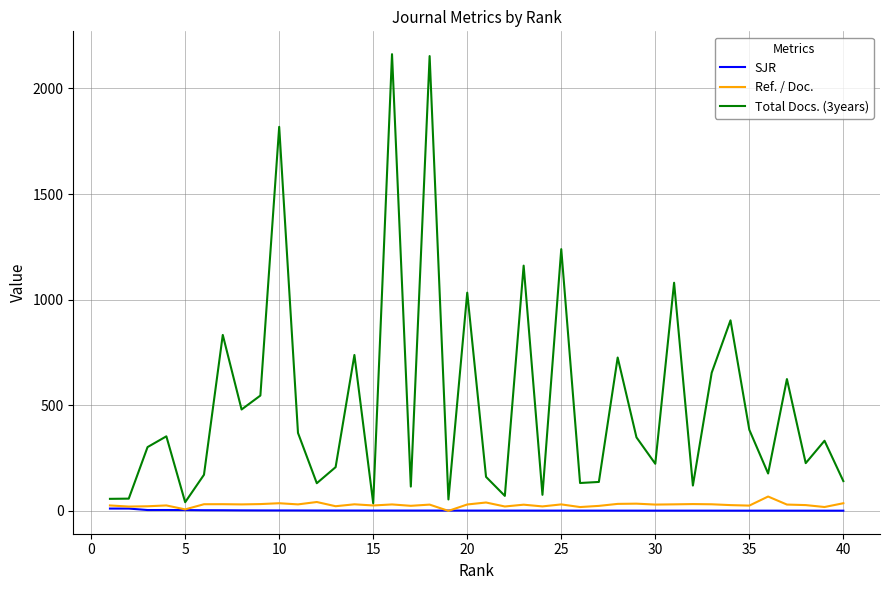

What is the maximum value shown in the chart?

2162.0